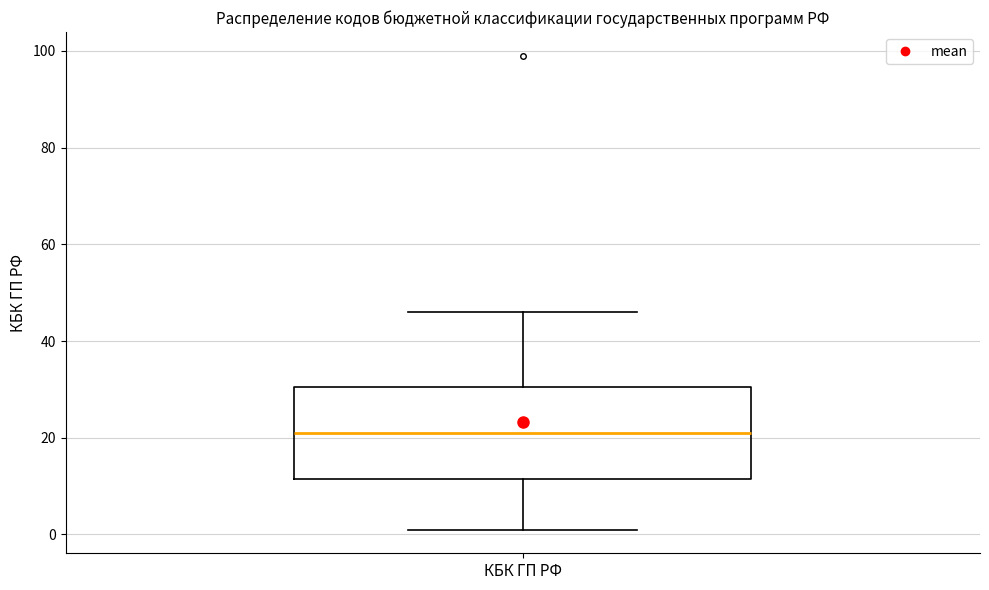

Transcribe this box plot: give where the median line is, the range the box spans, and where the two whiskers end, as read against the y-axis. The values are not printed on the chart, so give them approximately, as read against the axis.

median 22, box 12 to 30, whiskers 2 to 46